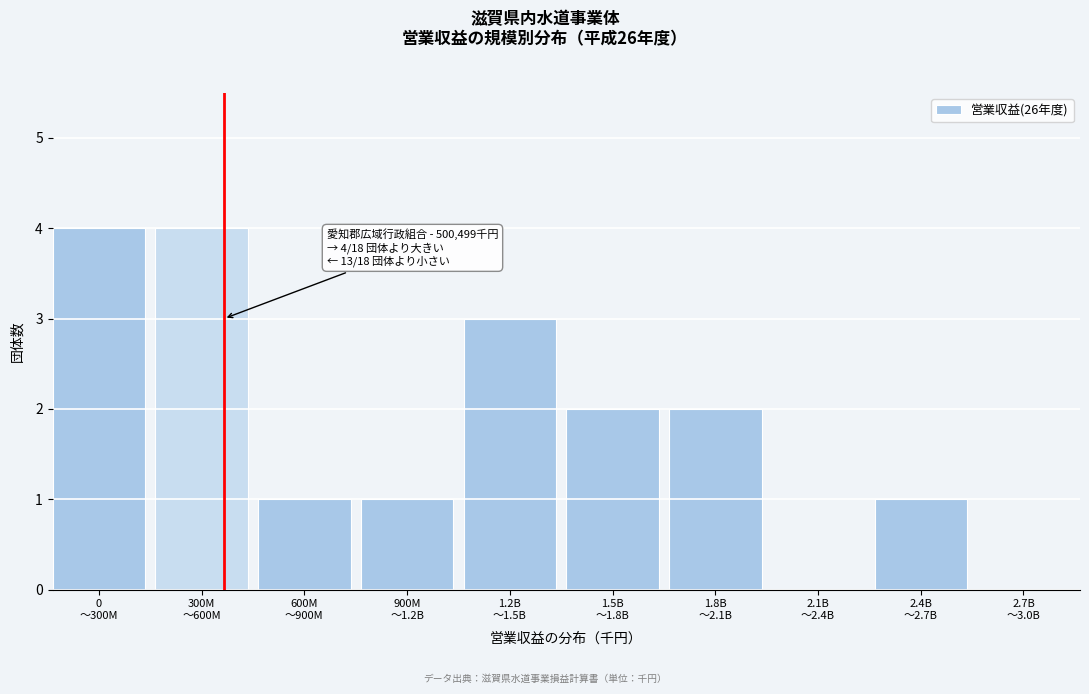

What is the sum of all values?

18